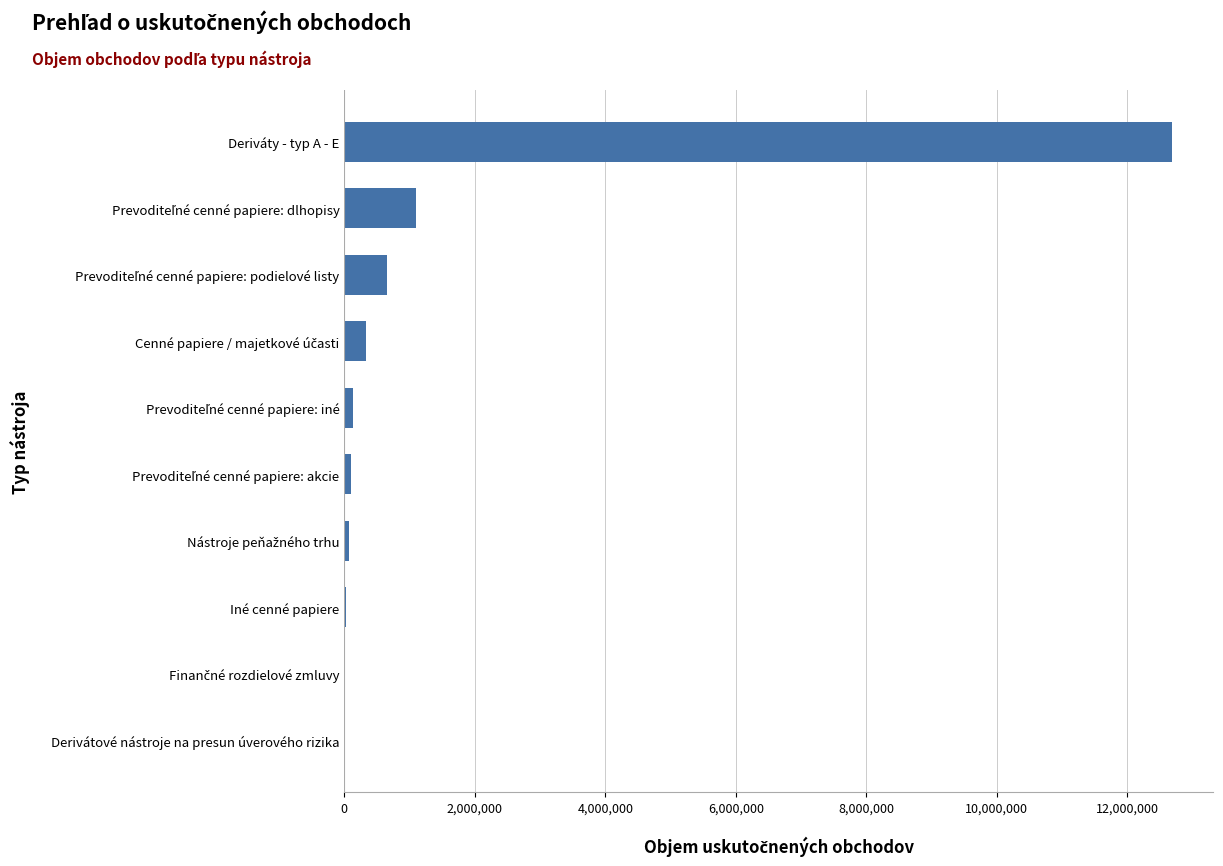

What is the greatest value displayed?

12684369